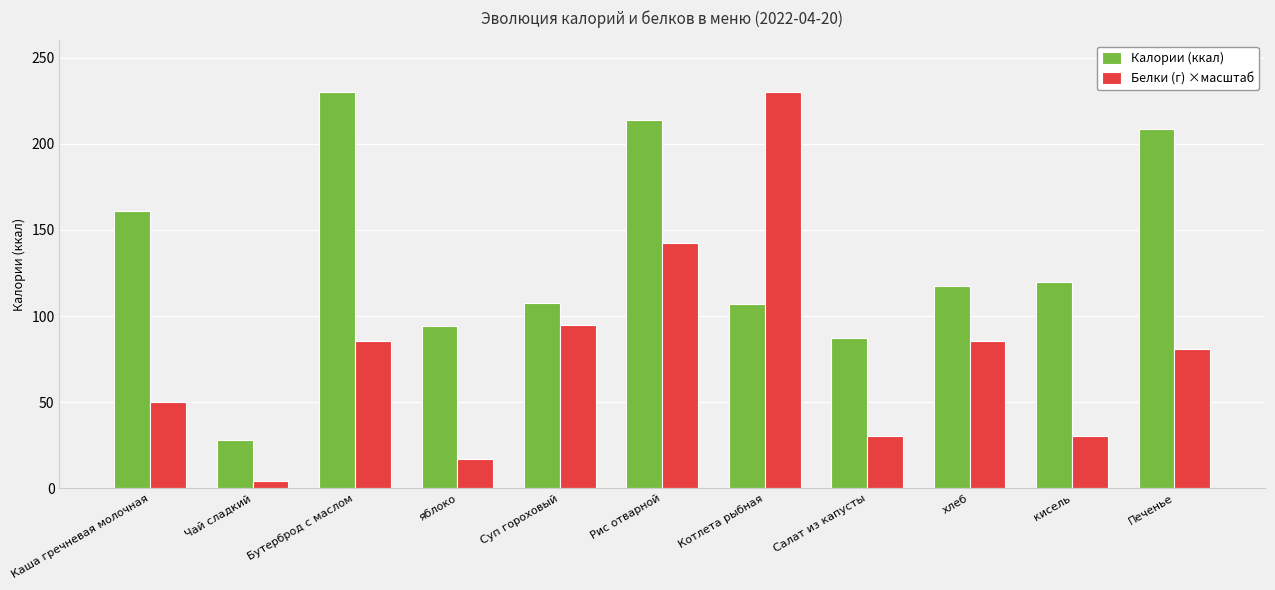

Rank the series at Каша гречневая молочная from highest to lowest value.

Калории (ккал), Белки (г) ×масштаб